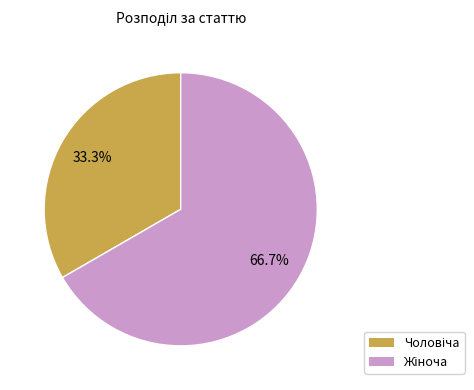

Is there a majority slice in this chart?

Yes